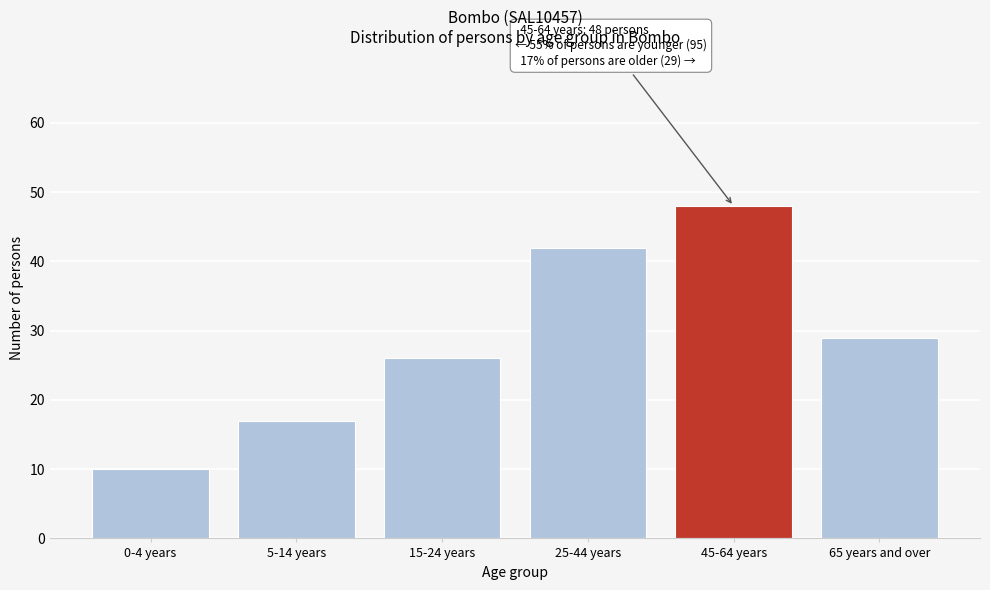

Reading left to right, extract all data points from this chart.

10	17	26	42	48	29